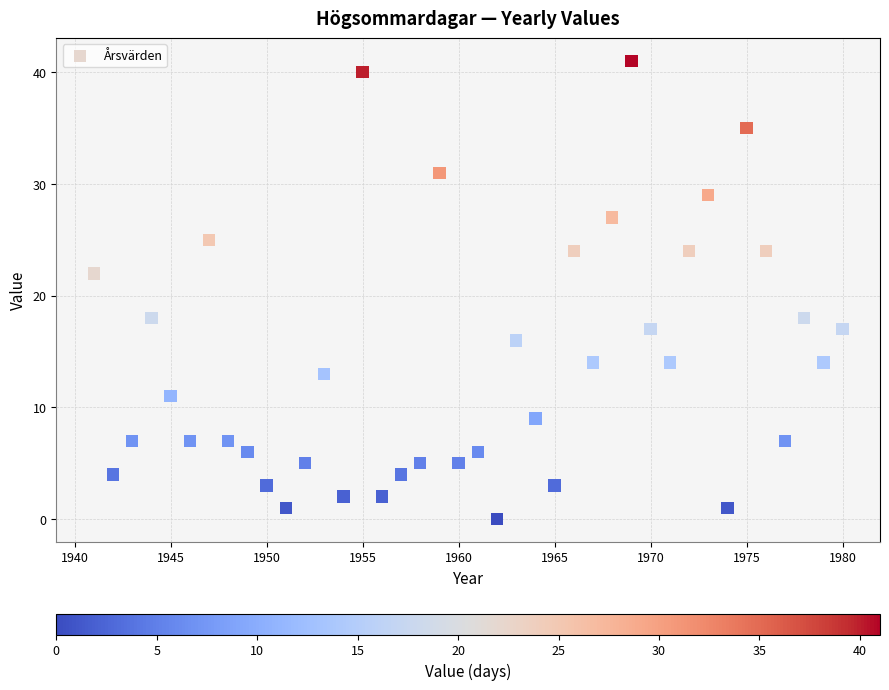

What is the range of Y values (max minus min)?

41